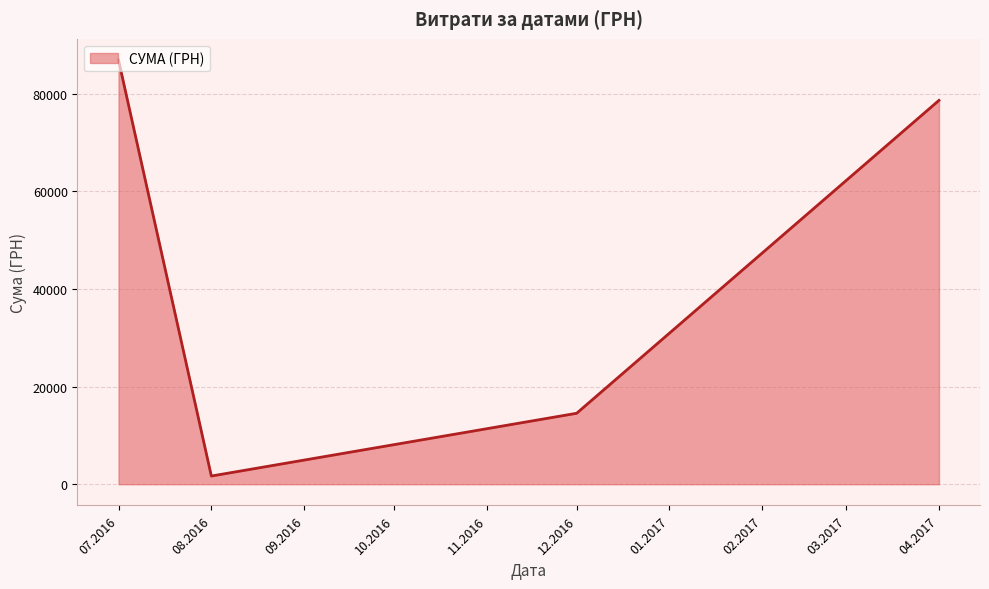

At which category does the chart reach its minimum across all series?

08.2016